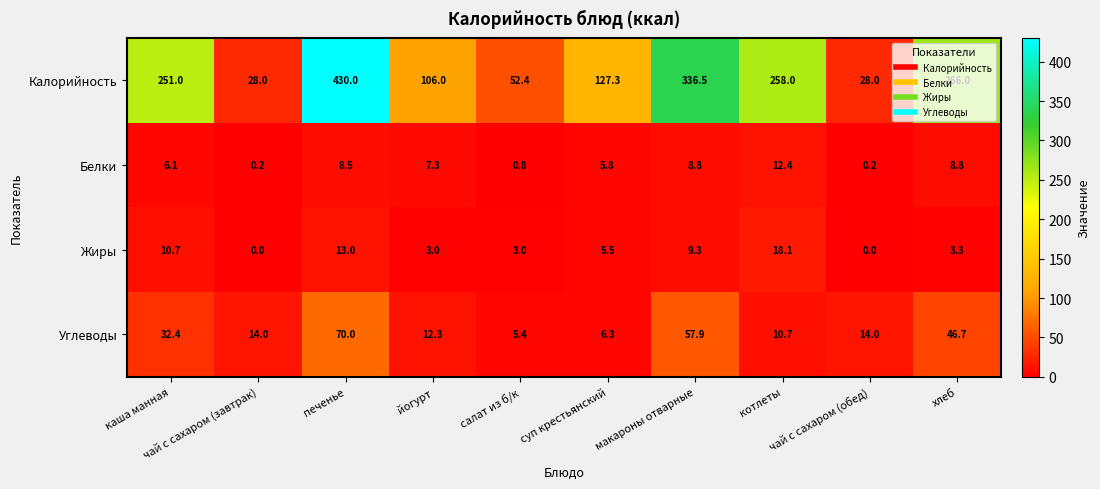

Which series has the largest range (max minus min)?

Калорийность